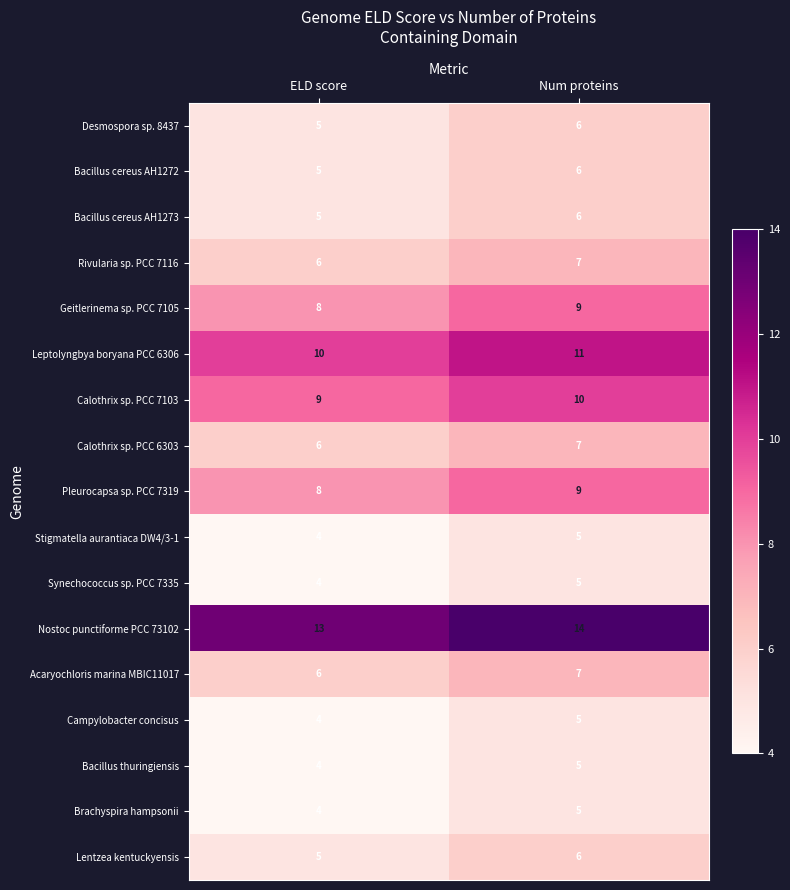

The Desmospora sp. 8437 series shows 6 at Num proteins. True or false?

True